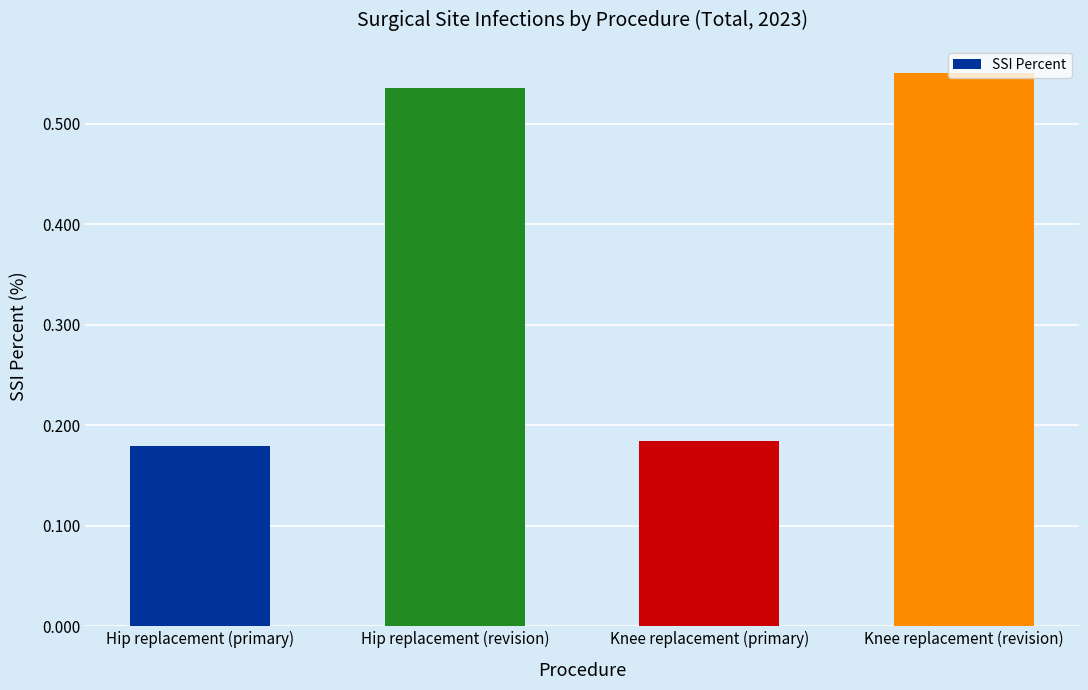

What is the sum of all values?

1.4